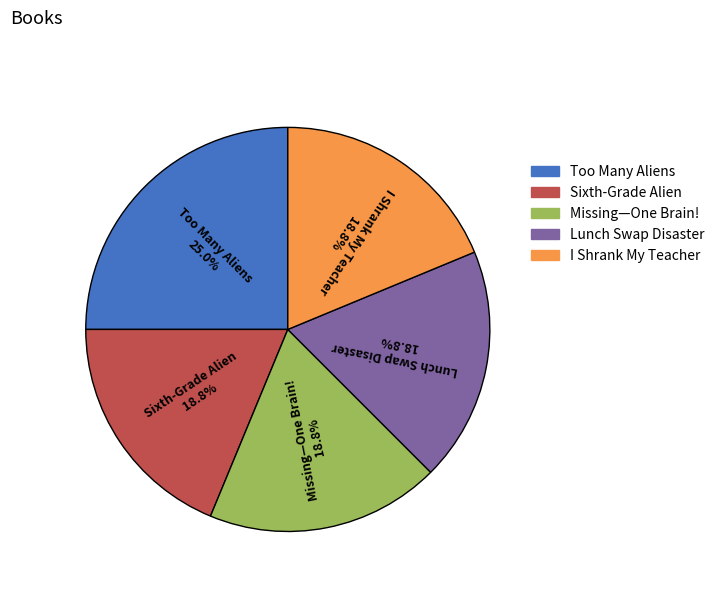

Is the sum of Lunch Swap Disaster and I Shrank My Teacher greater than half?

No